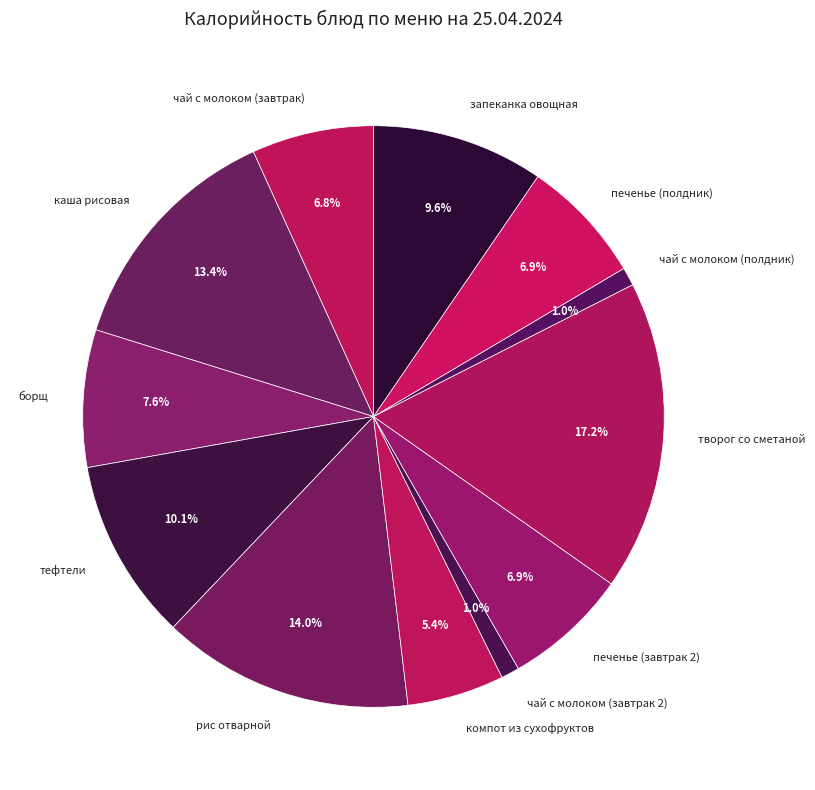

Is there any slice that represents more than half of the pie?

No